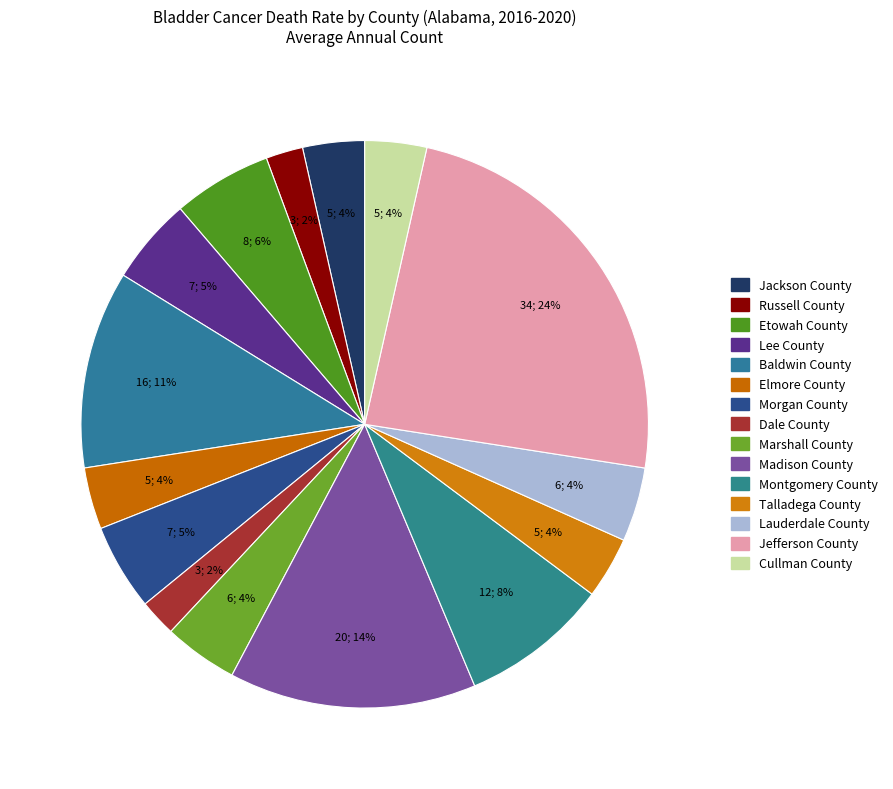

What is the smallest slice in the pie chart?

Russell County